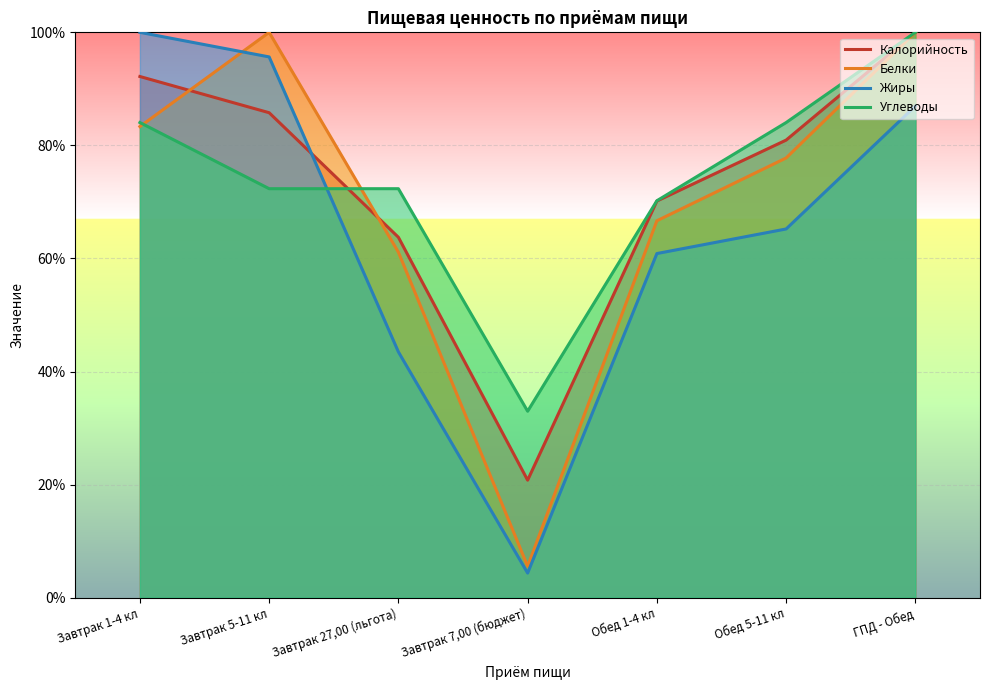

True or false: Жиры and Углеводы intersect in this chart.

True